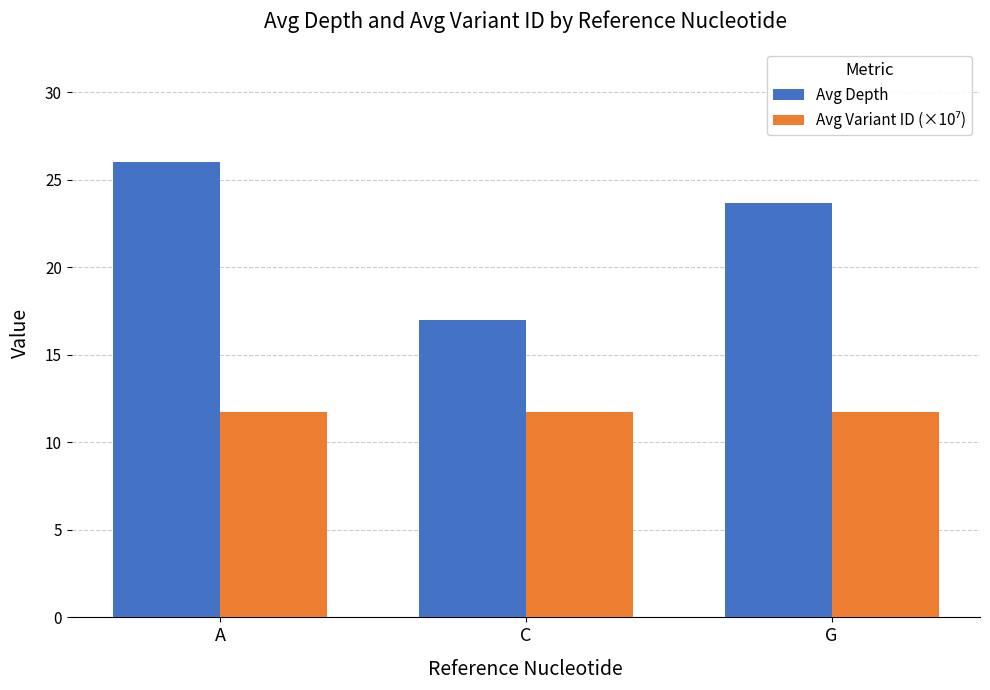

True or false: Avg Depth has a value of 31.1 at G.

False